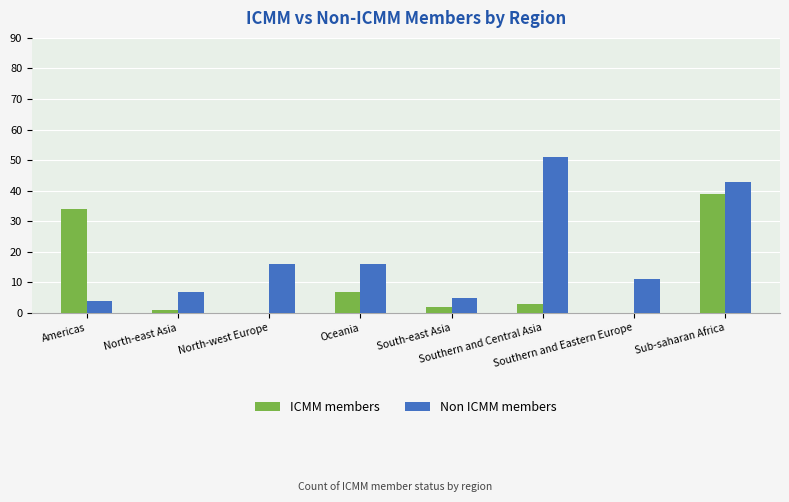

Reading right to left, transcribe all the data shown in this chart.

ICMM members: 39	0	3	2	7	0	1	34
Non ICMM members: 43	11	51	5	16	16	7	4